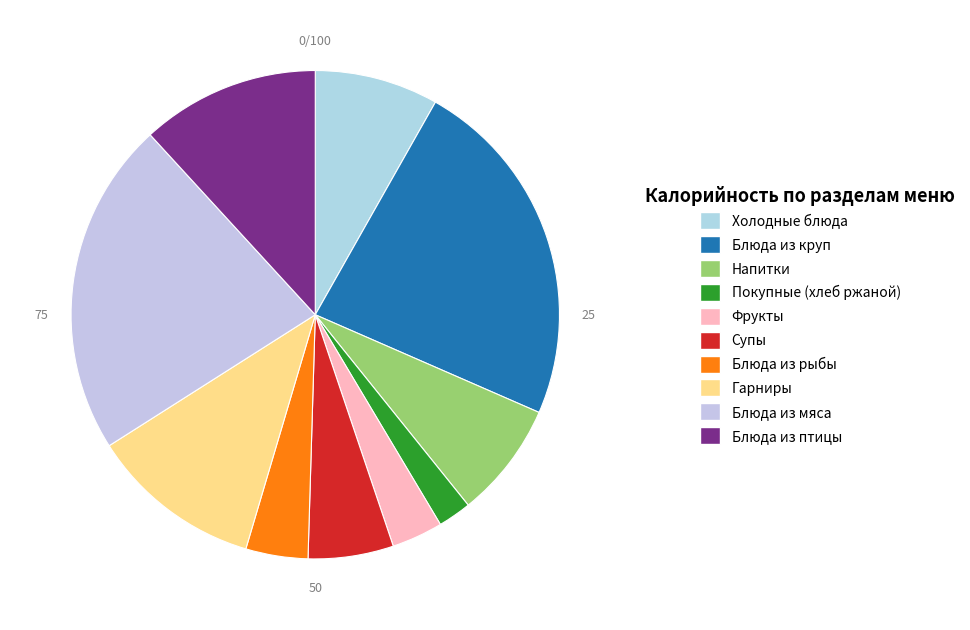

Count the number of slices in the pie.

10